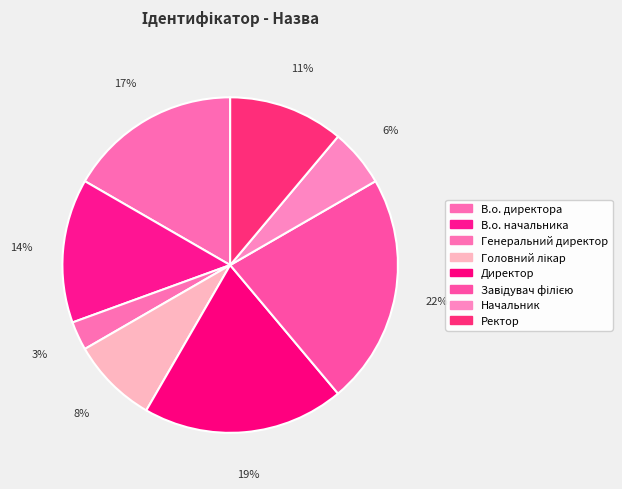

True or false: Ректор accounts for 11% of the total.

True